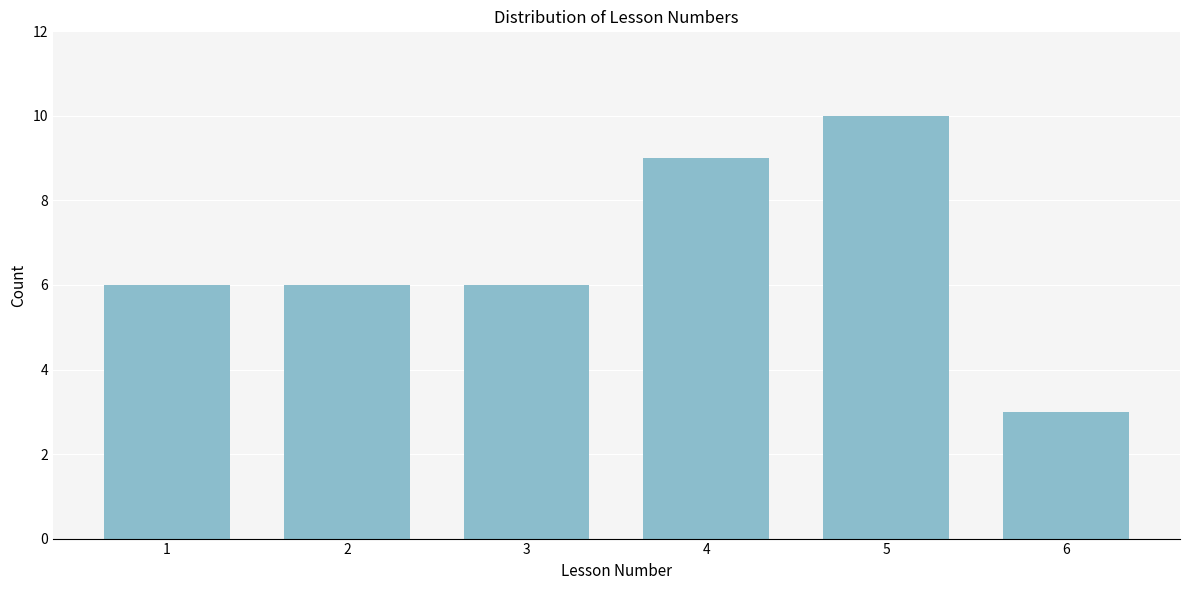

Reading left to right, list all the values displayed in this chart.

6	6	6	9	10	3